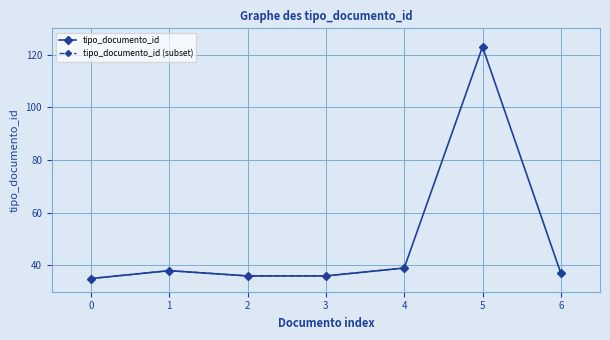

What is the value of the tipo_documento_id point at the 6th from the left?

123